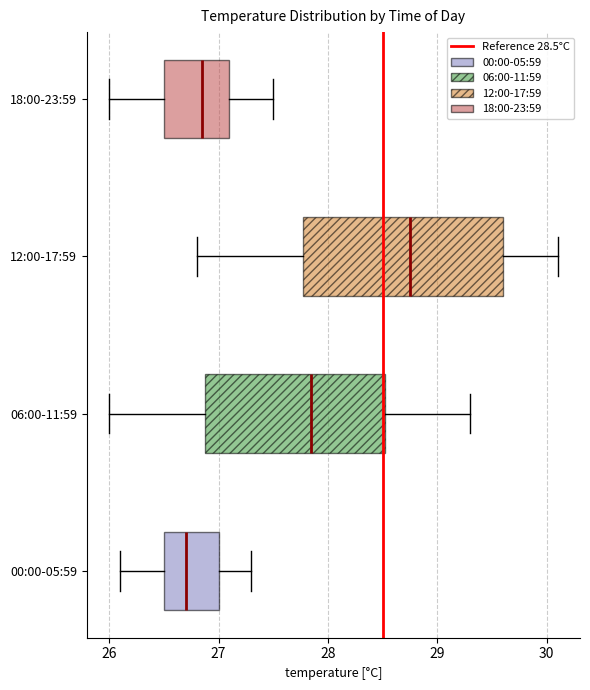

Reading bottom to top, read every box against the x-axis: the position of its median line, the range the box covers, and the ends of its whiskers. The values are not printed on the chart, so give them approximately, as read against the axis.

00:00-05:59: median 26.7, box 26.5 to 27.0, whiskers 26.1 to 27.3
06:00-11:59: median 27.9, box 26.9 to 28.5, whiskers 26.0 to 29.3
12:00-17:59: median 28.8, box 27.8 to 29.6, whiskers 26.8 to 30.1
18:00-23:59: median 26.9, box 26.5 to 27.1, whiskers 26.0 to 27.5